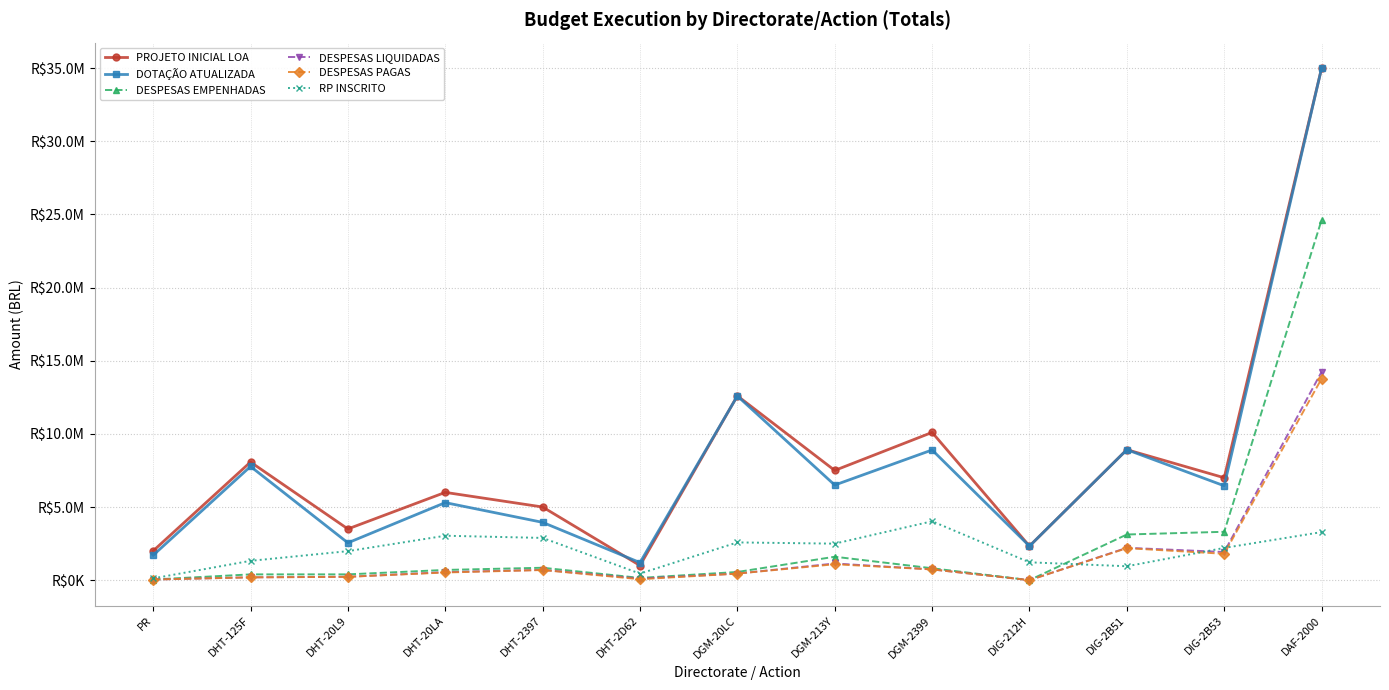

True or false: DESPESAS EMPENHADAS and DESPESAS LIQUIDADAS intersect in this chart.

False